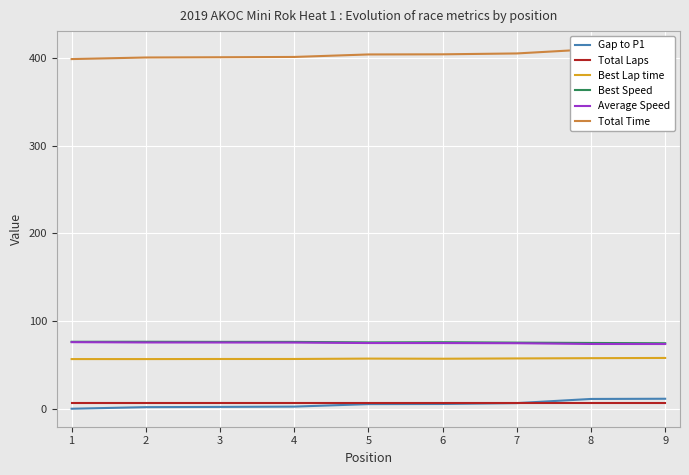

Read the Best Speed value at 9.

74.7